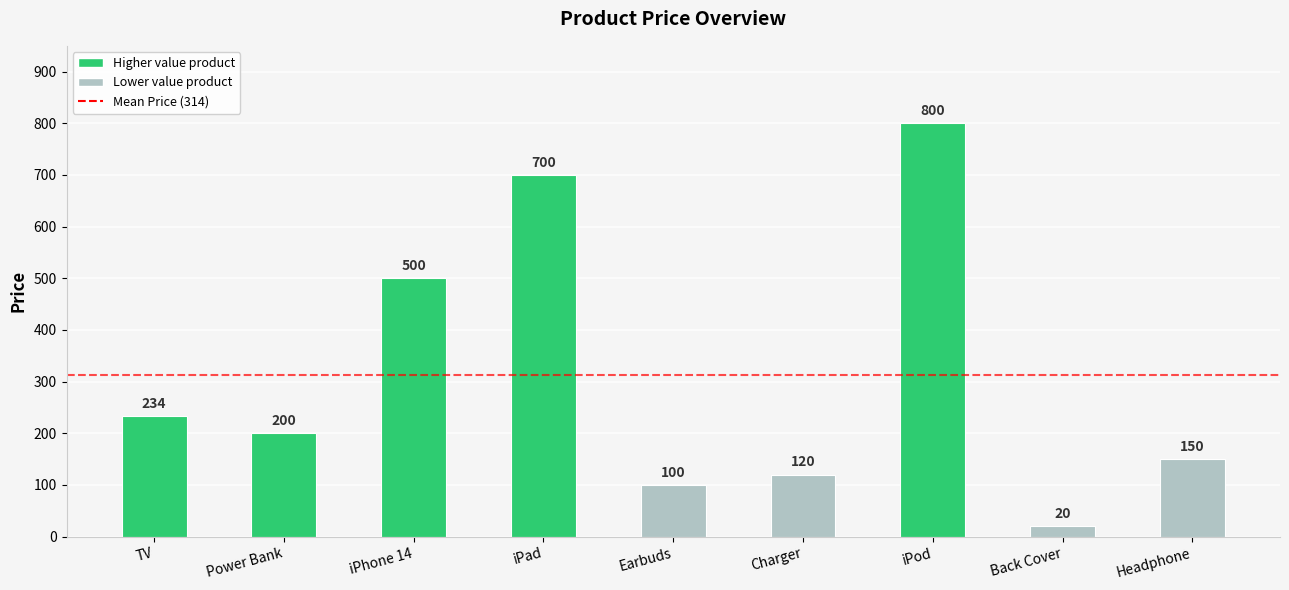

What is the approximate value at iPod?

800